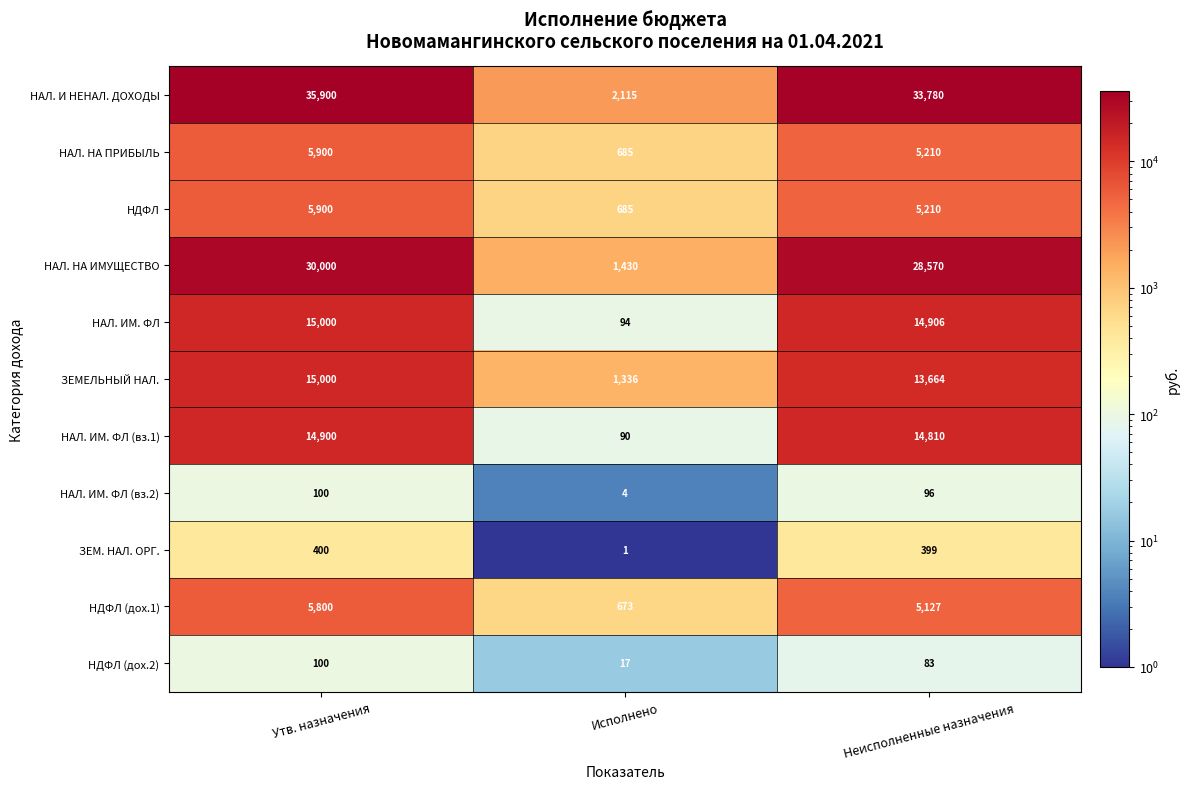

How many categories are shown in the chart?

3